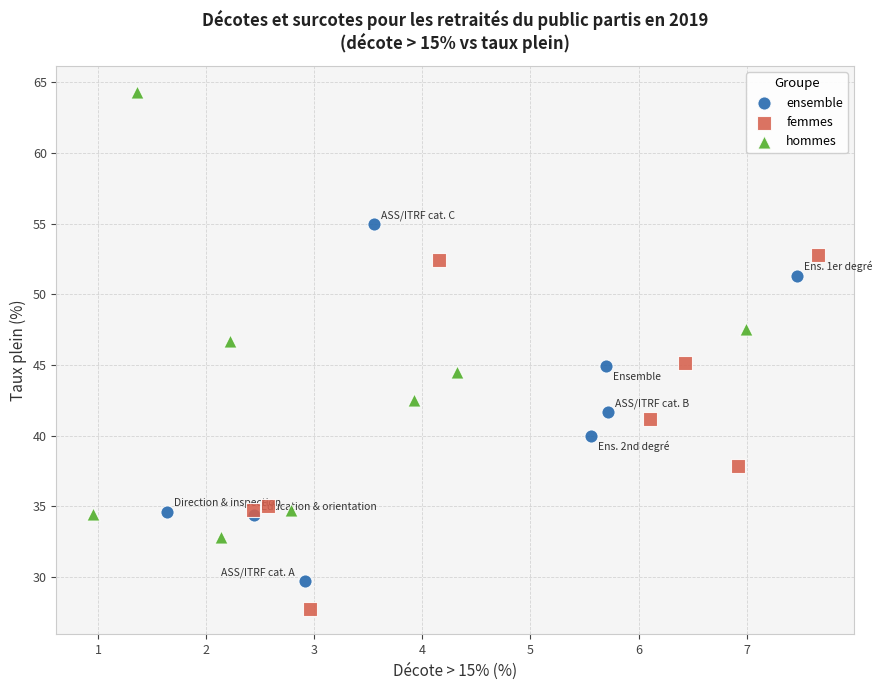

Which series has the largest Y range (max minus min)?

hommes